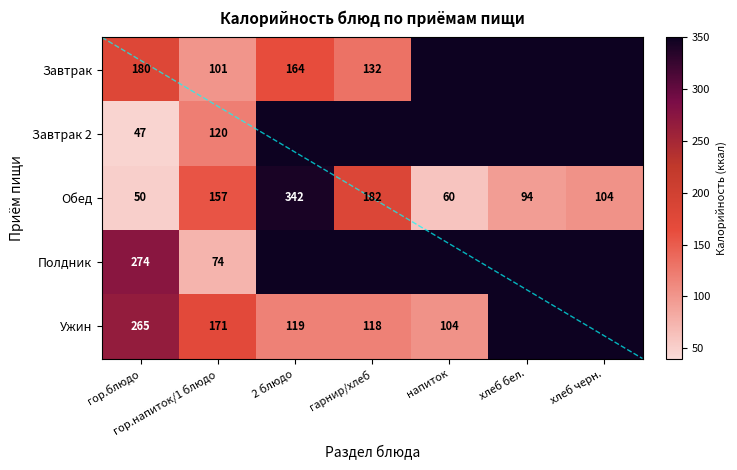

What is the minimum value shown in the chart?

46.9